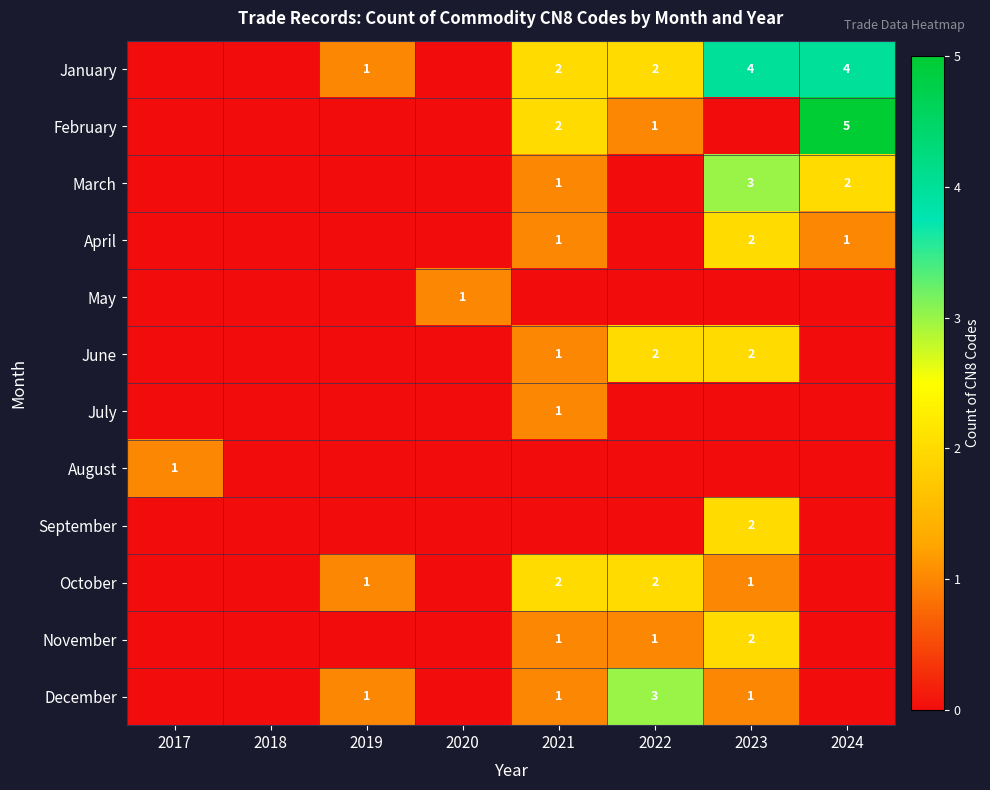

The April series shows 1 at 2021. True or false?

True